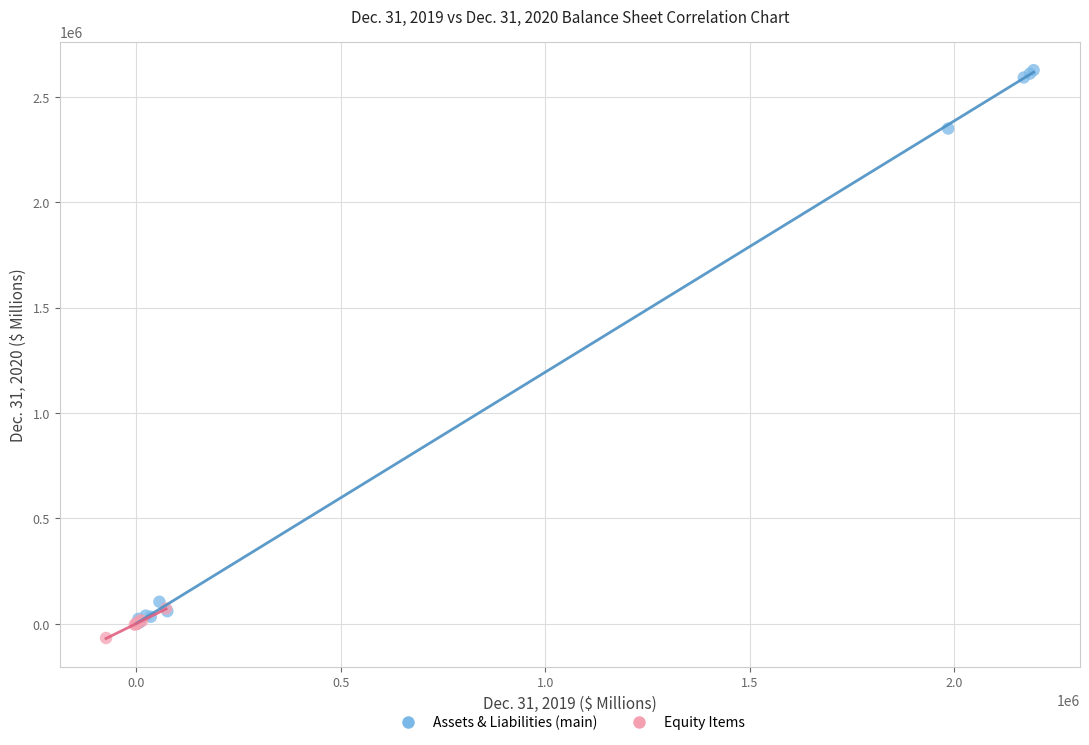

Which series has the largest Y range (max minus min)?

Assets & Liabilities (main)